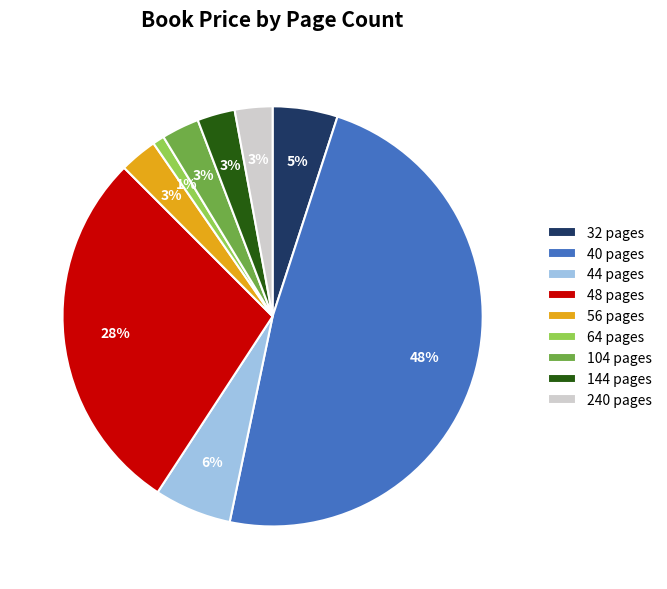

How many slices are in this pie chart?

9